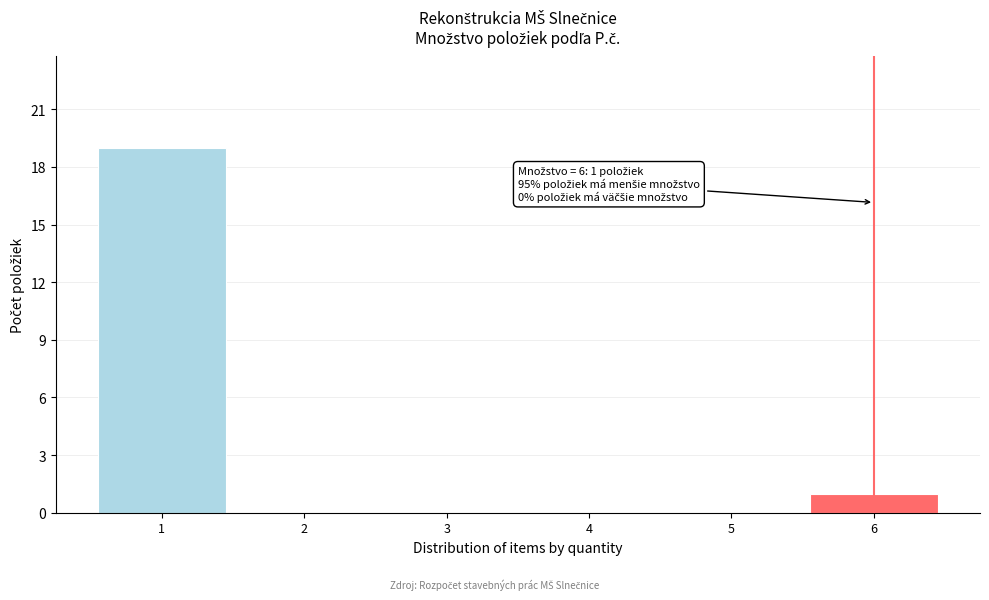

Over which range of the x-axis is the bar tallest?

0.5 to 1.5